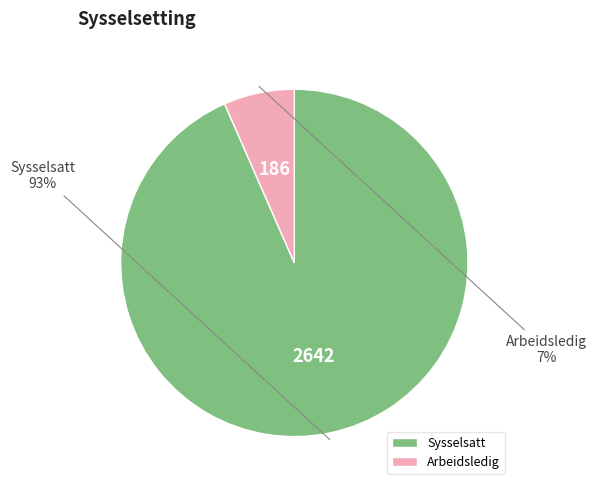

Is the sum of Arbeidsledig and Sysselsatt greater than half?

Yes